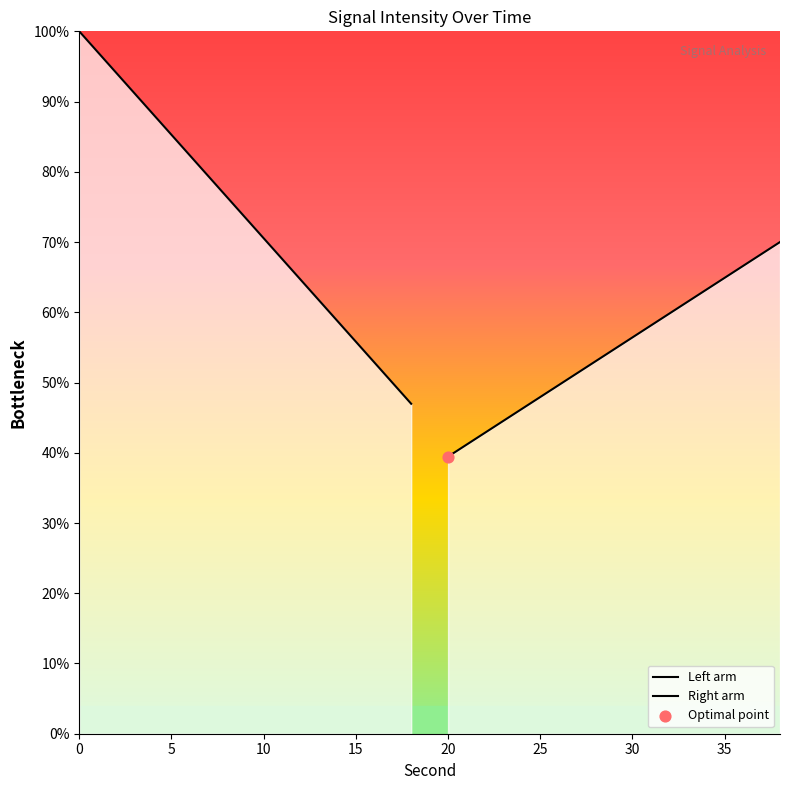

Which series contains the highest Y value?

Left arm